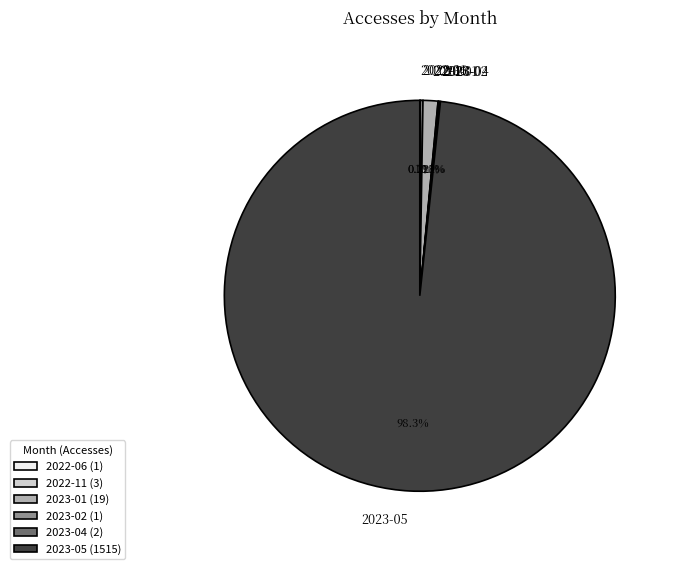

What percentage do 2023-05 and 2023-01 together represent?

99.5%